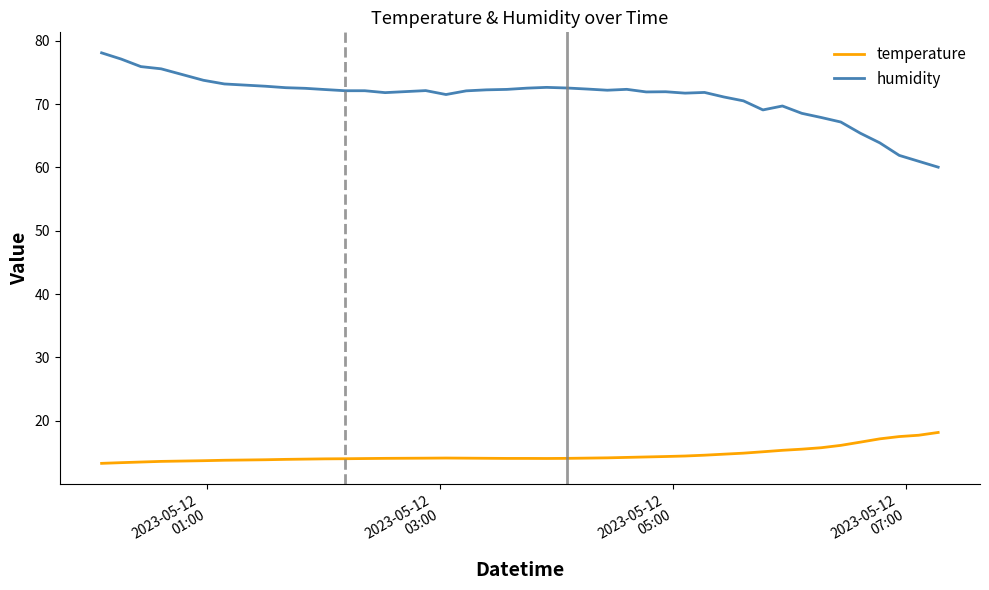

True or false: temperature and humidity intersect in this chart.

False